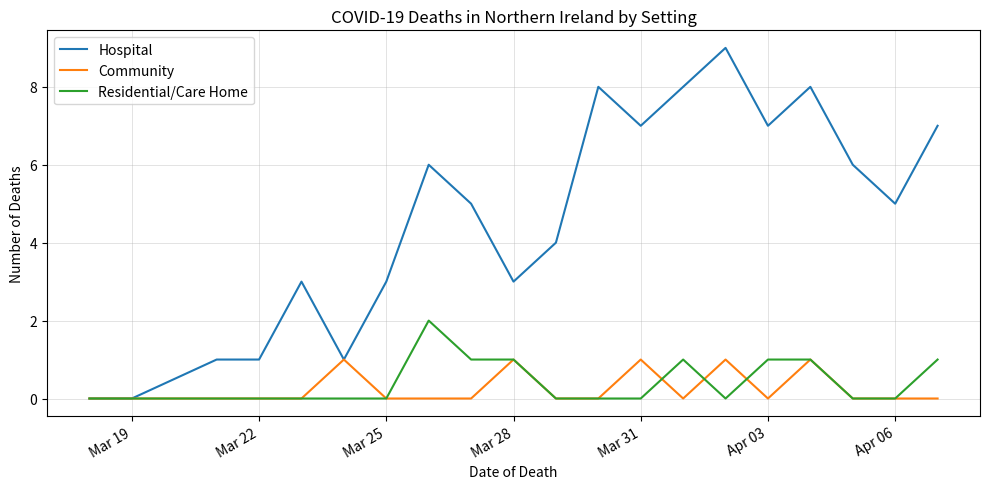

List the series in order of their peak value, lowest first.

Community, Residential/Care Home, Hospital